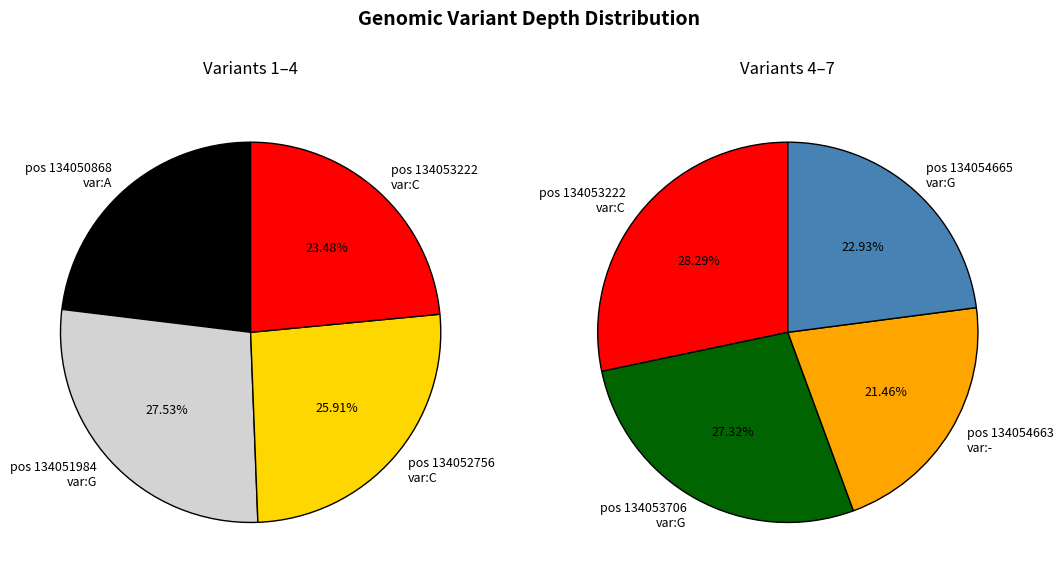

Which slice is the smallest?

134054663